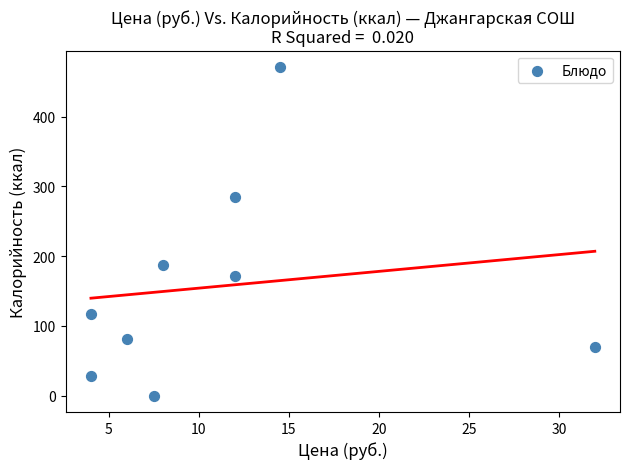

What is the average X value?

11.1